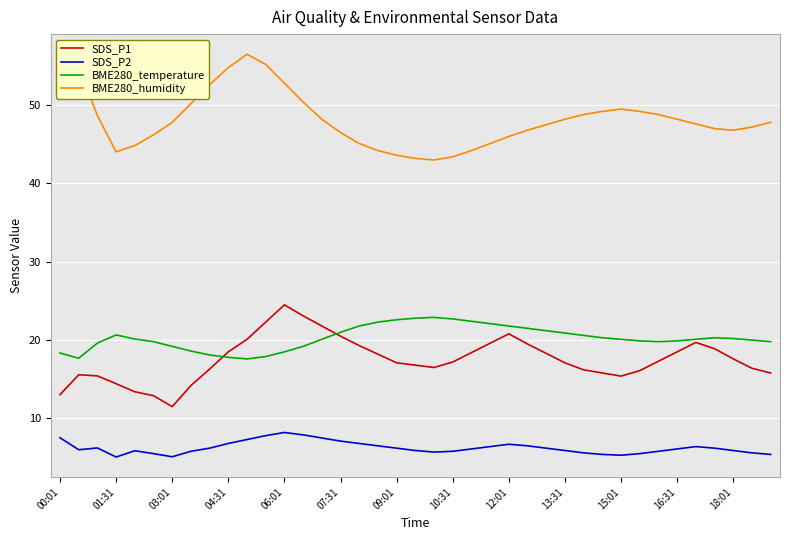

True or false: SDS_P2 and BME280_temperature intersect in this chart.

False